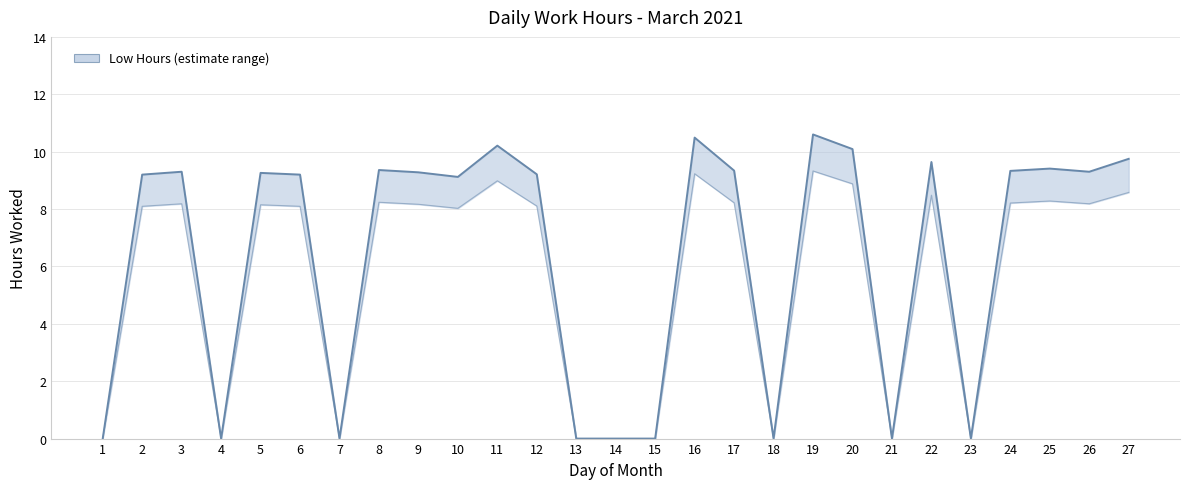

How many lines are shown in the chart?

1